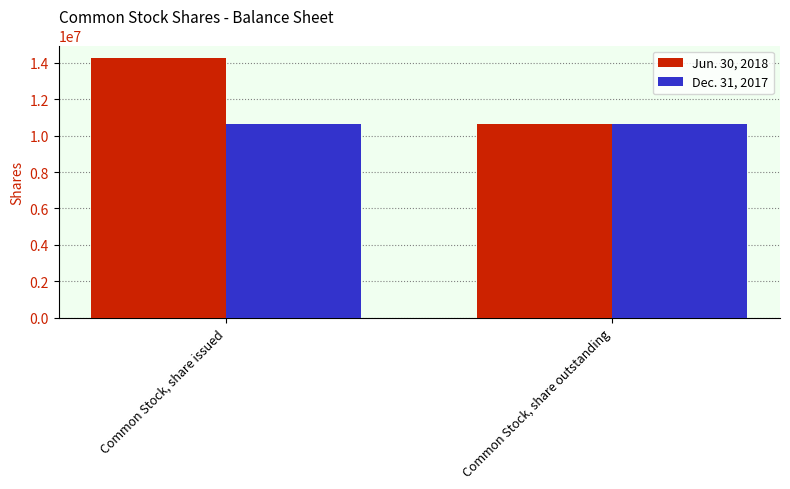

What is the difference between the maximum and minimum values in the Jun. 30, 2018 series?

3599271